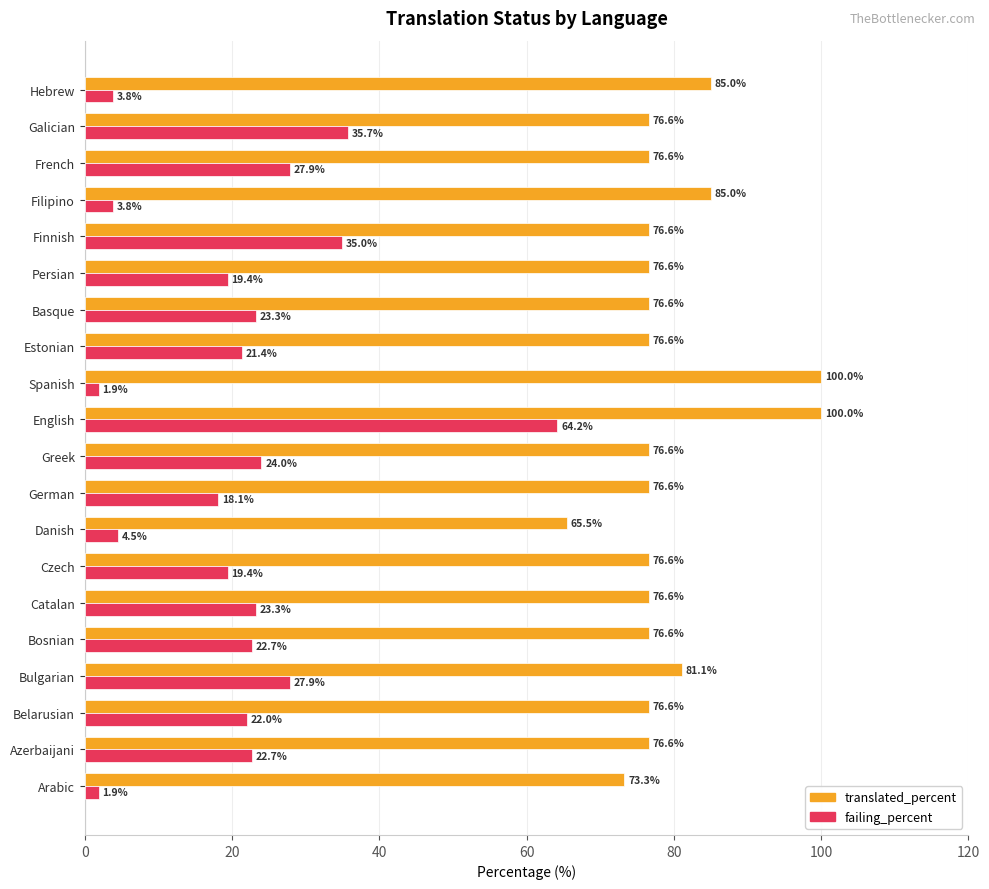

Is it true that translated_percent equals 76.6 at Bosnian?

True